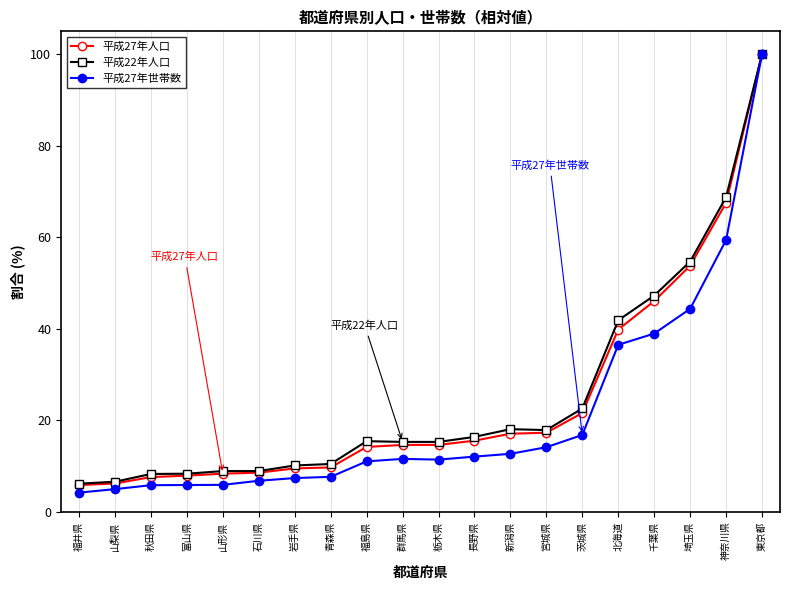

Read the 平成22年人口 value at 福島県.

15.4